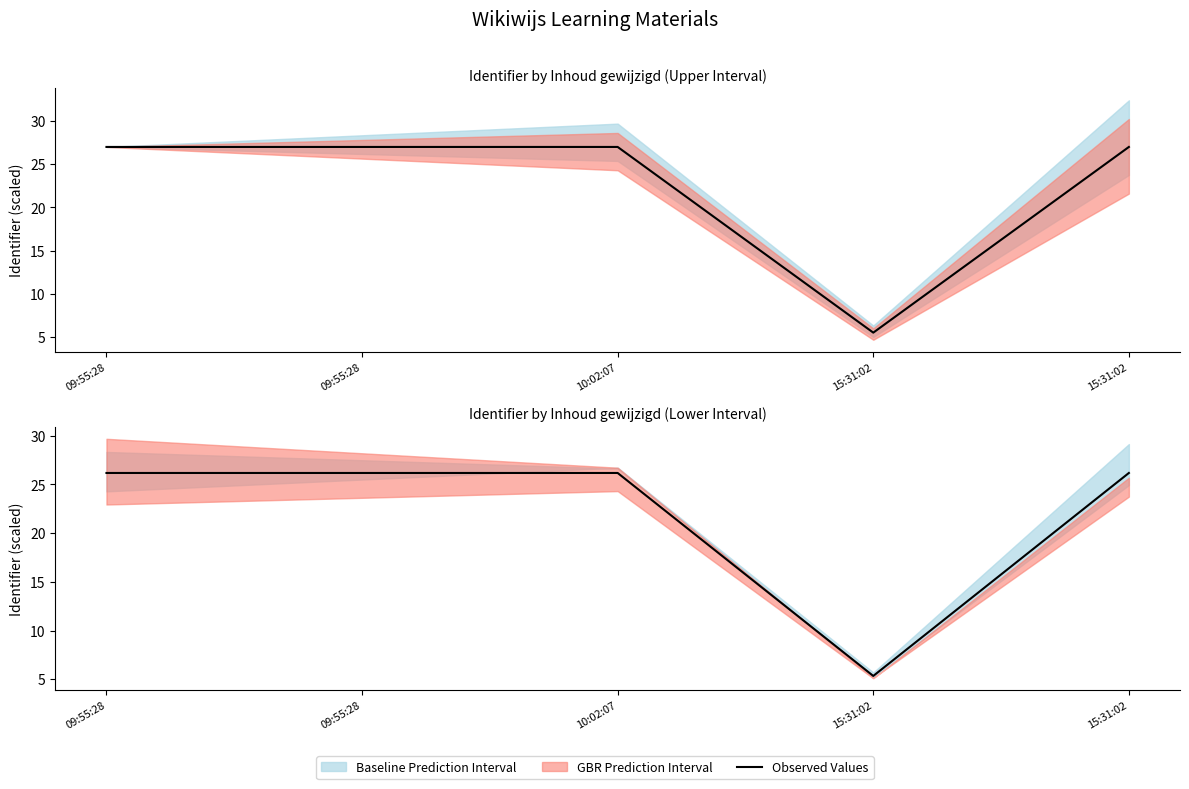

True or false: the data has more than 2 interior local peaks.

False